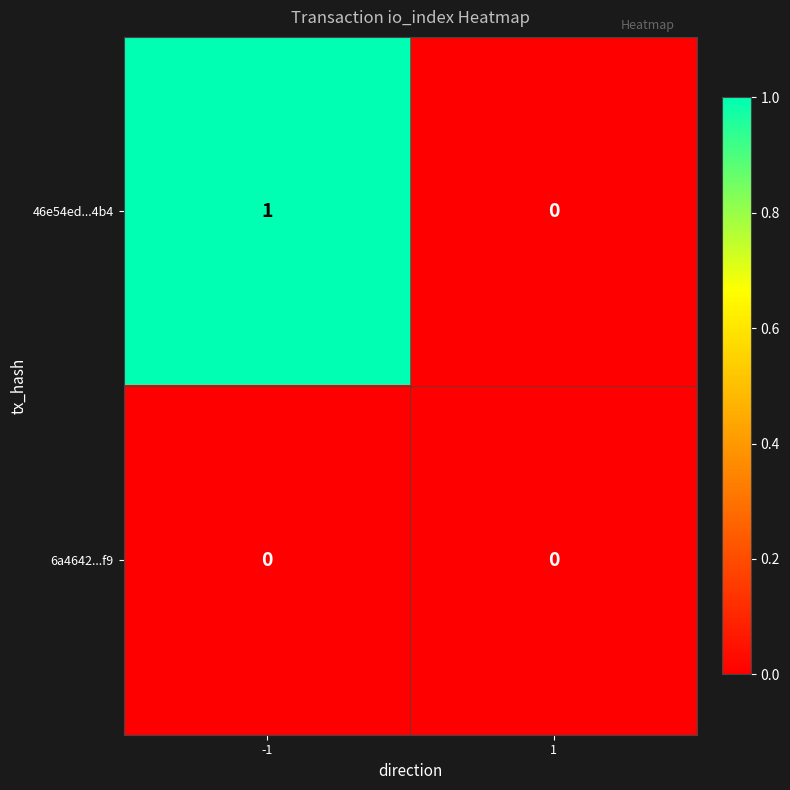

Is it true that 46e54ed...4b4 equals 0 at 1?

True